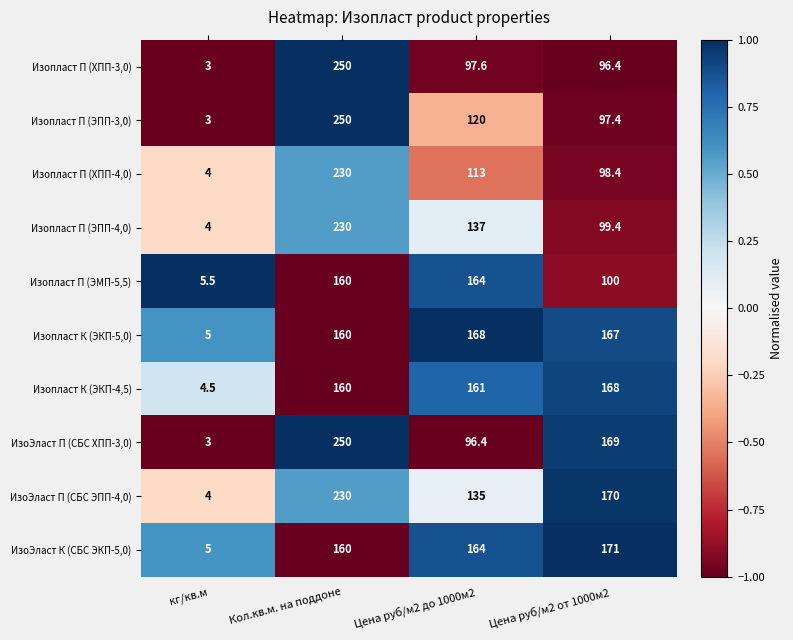

The ИзоЭласт П (СБС ЭПП-4,0) series shows 135.0 at Цена руб/м2 до 1000м2. True or false?

True